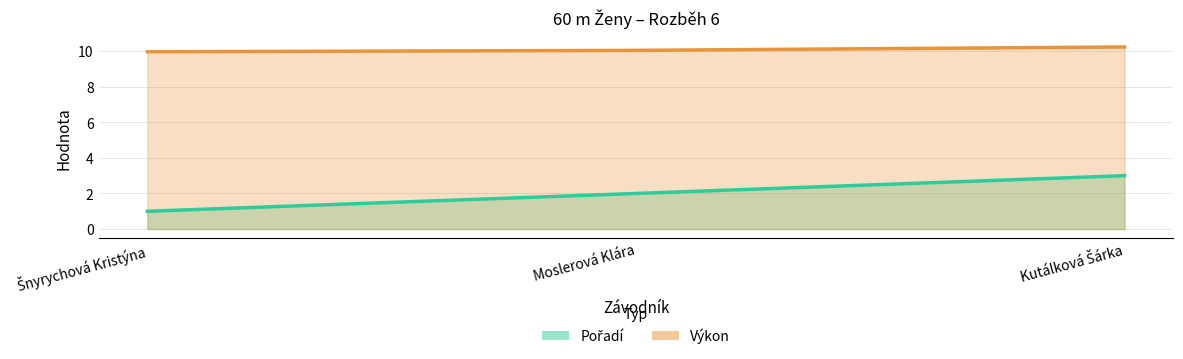

Which series has the largest range (max minus min)?

Pořadí